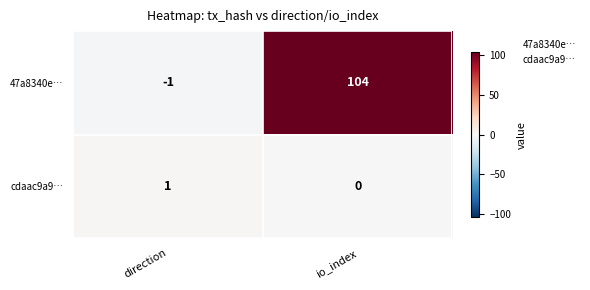

What is the sum of the 47a8340e… values at io_index and direction?

103